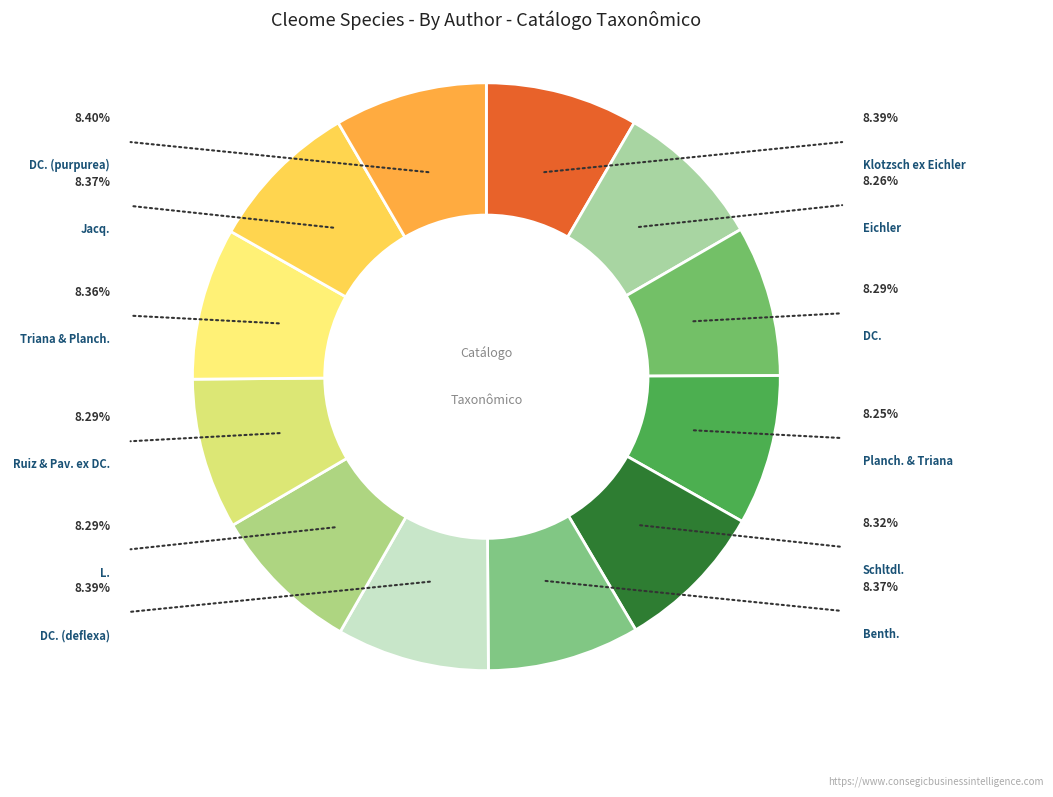

How many slices are in this pie chart?

12